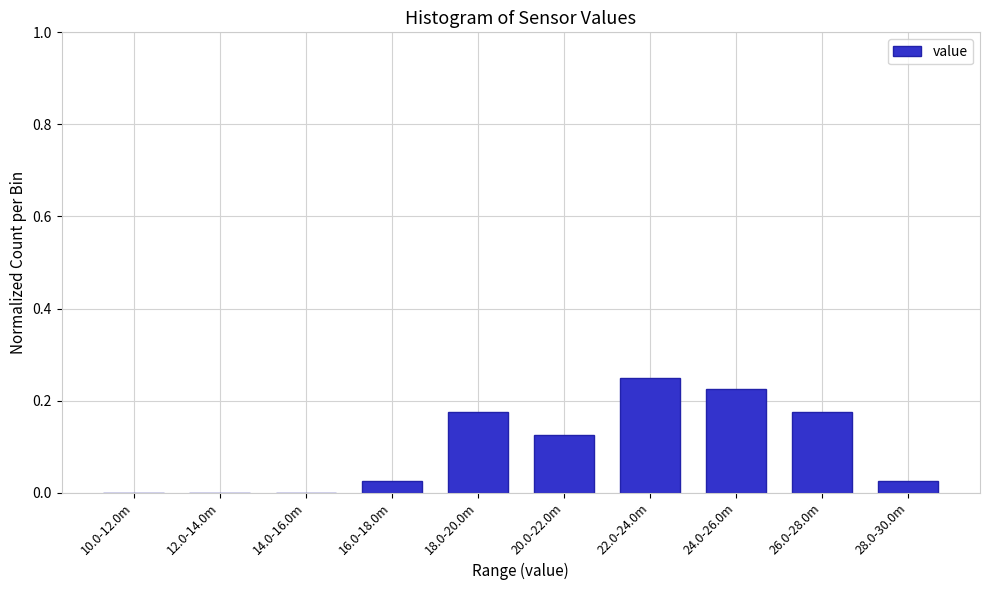

Which category has the highest value across all series?

22.0-24.0m